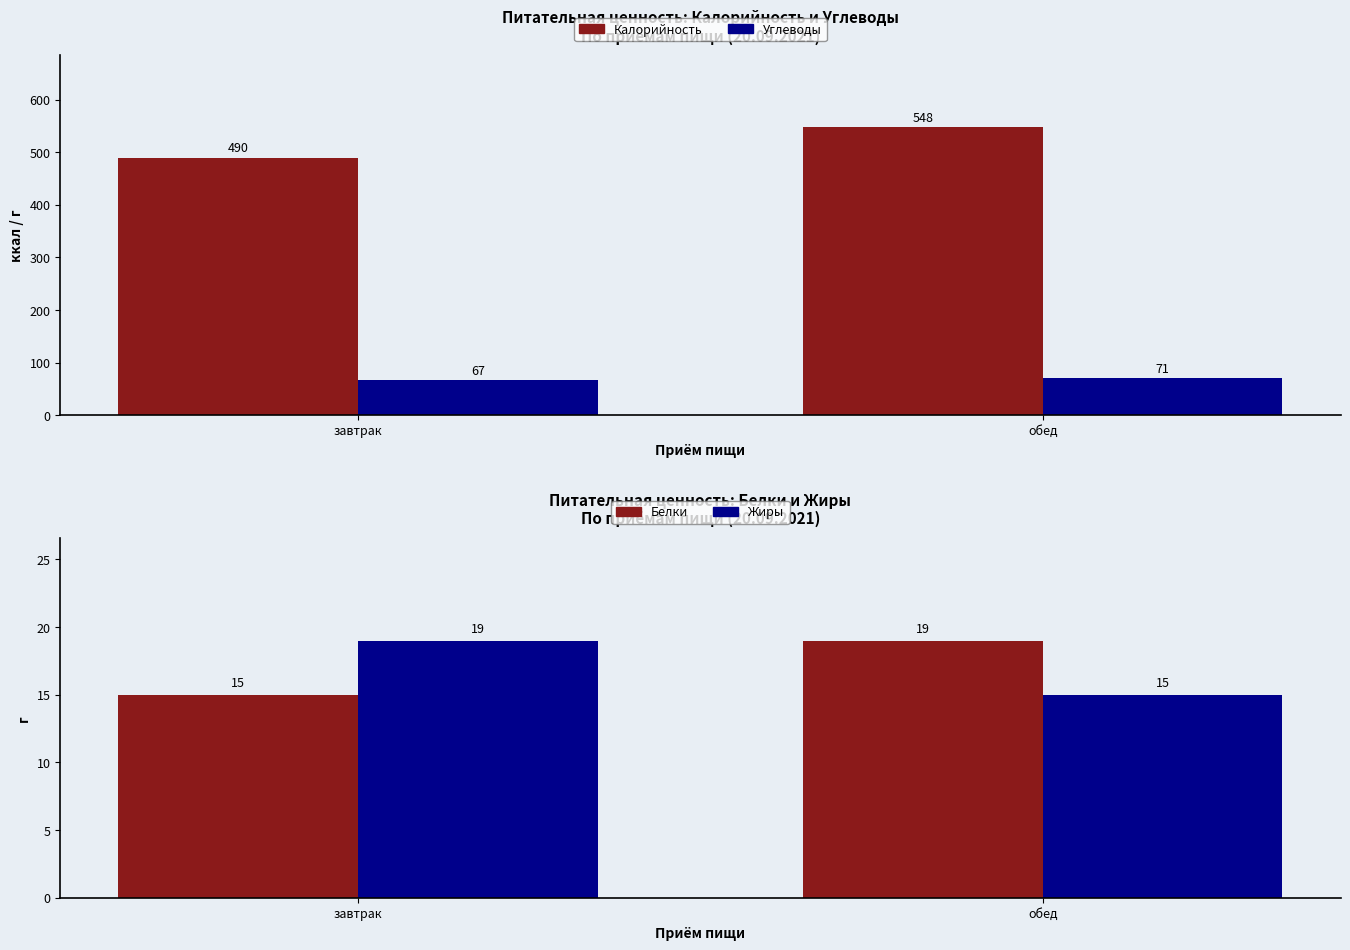

Reading right to left, what are all the values shown in this chart?

Калорийность: 548	490
Углеводы: 71	67
Белки: 19	15
Жиры: 15	19